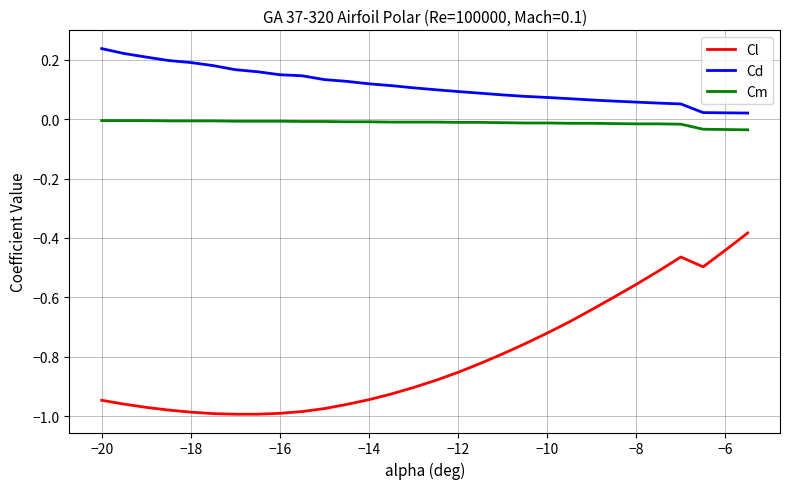

List the series in order of their peak value, highest first.

Cd, Cm, Cl